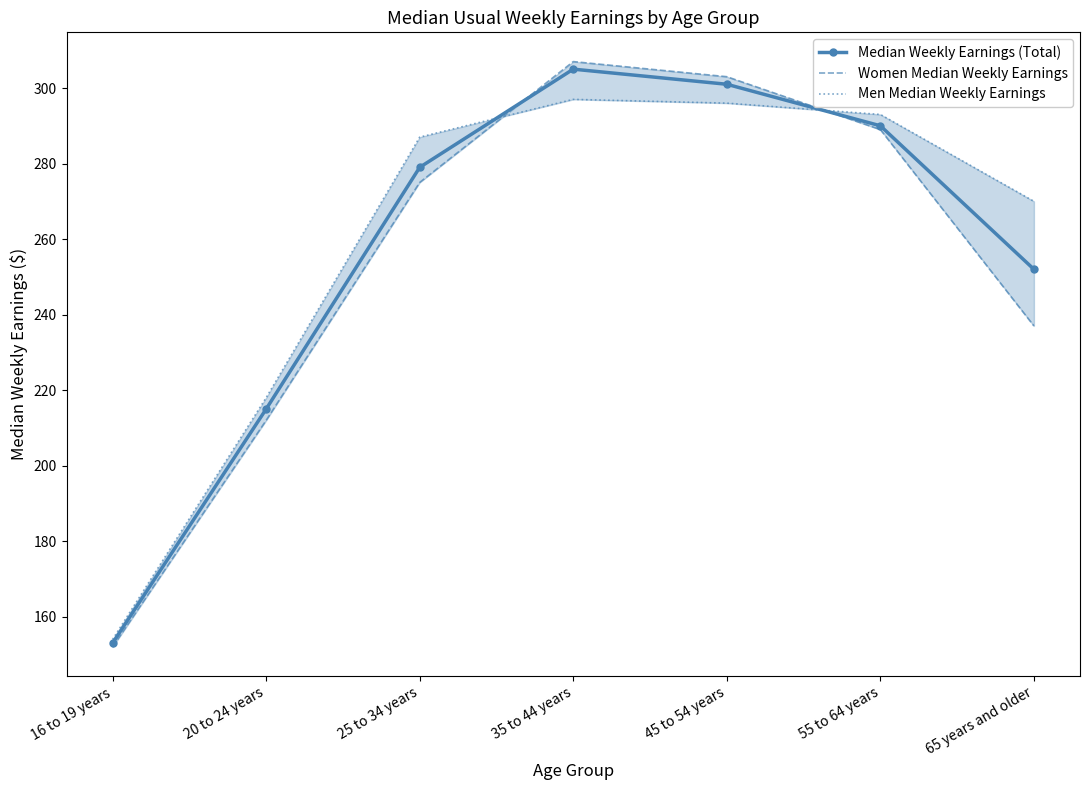

How many lines are shown in the chart?

3